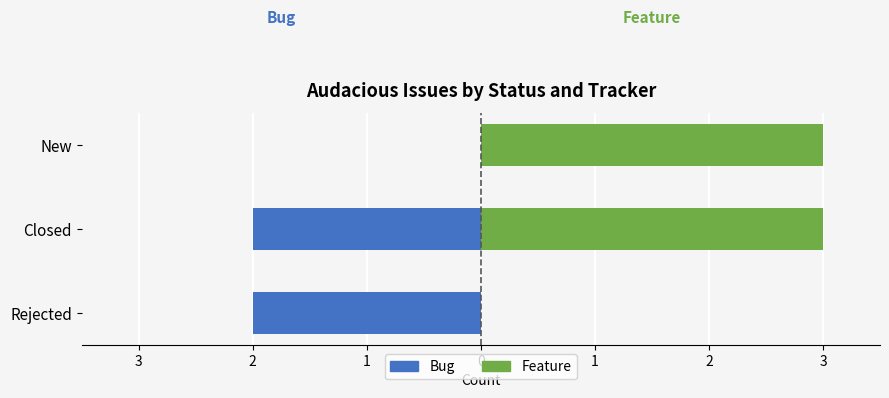

True or false: Feature has a value of 1 at New.

False